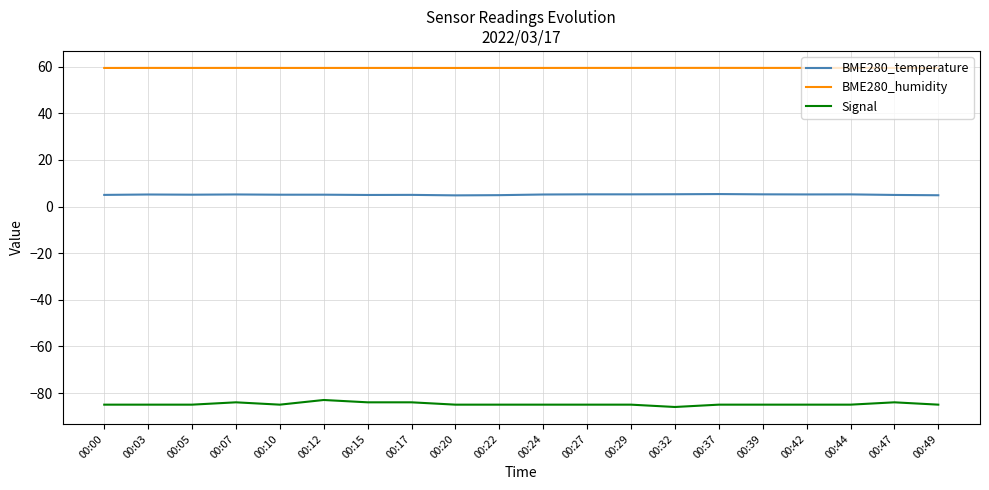

True or false: BME280_temperature and BME280_humidity intersect in this chart.

False